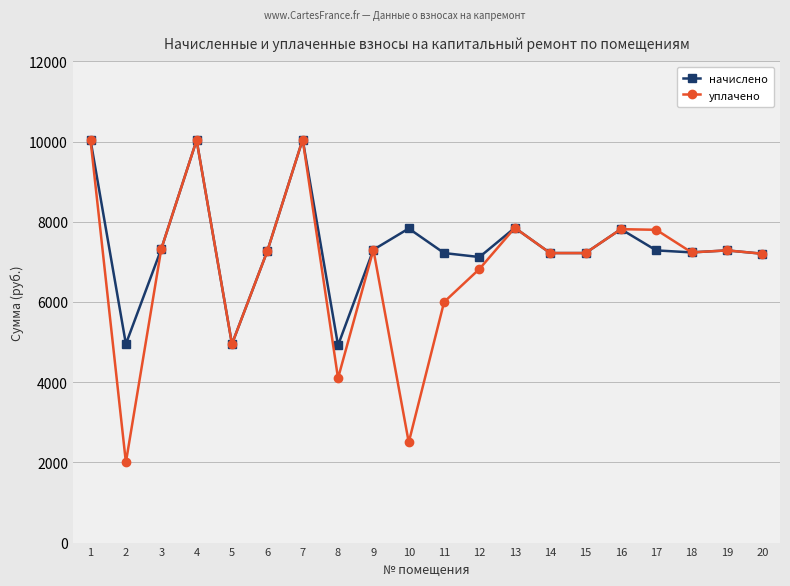

Where is the first local minimum for уплачено?

2